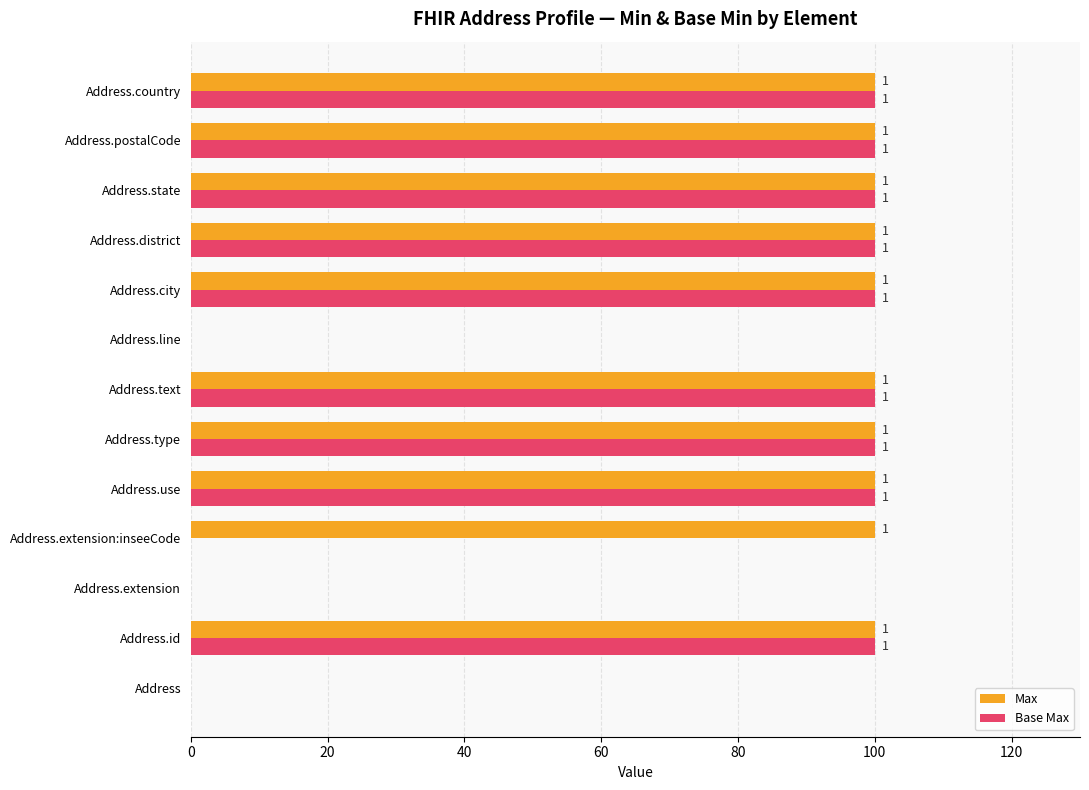

At how many categories does at least one series exceed 48?

10